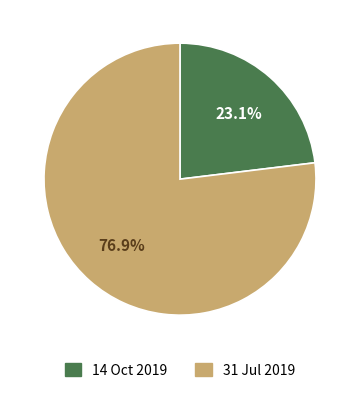

What percentage is the 31 Jul 2019 slice, to the nearest percent?

77%